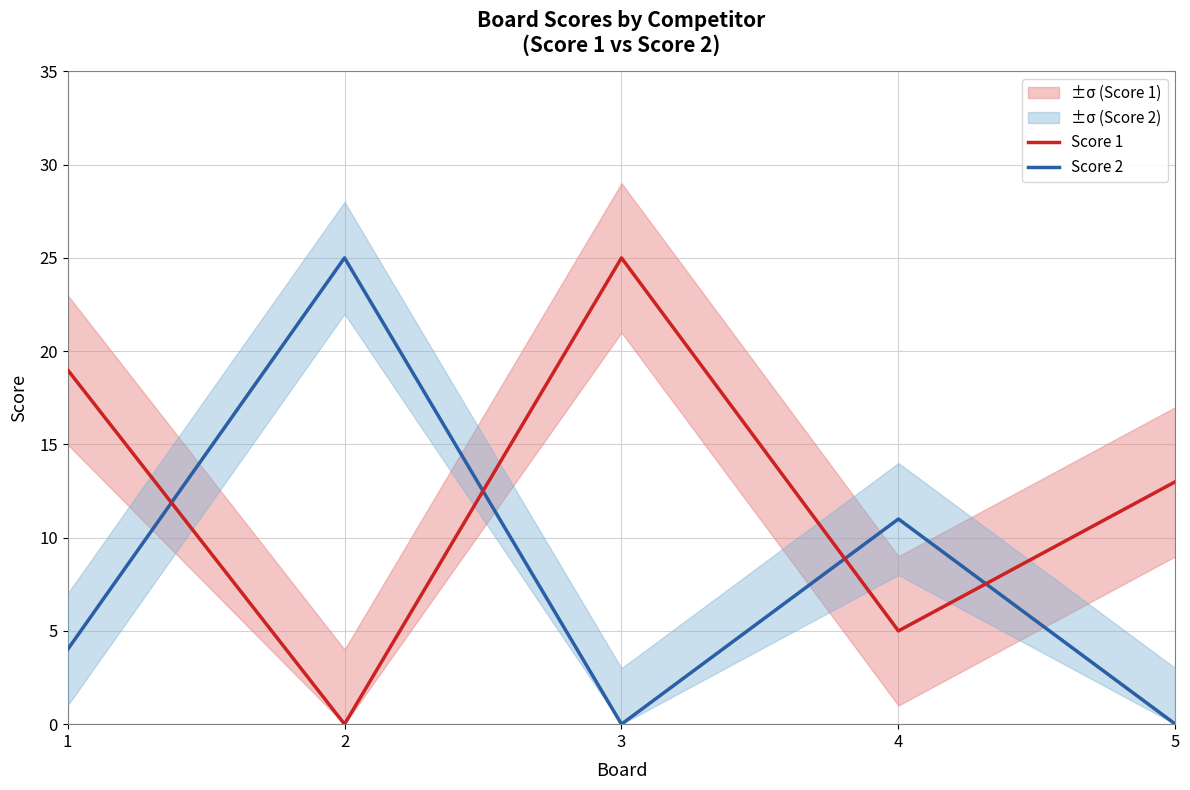

Which series has the largest range (max minus min)?

Score 1